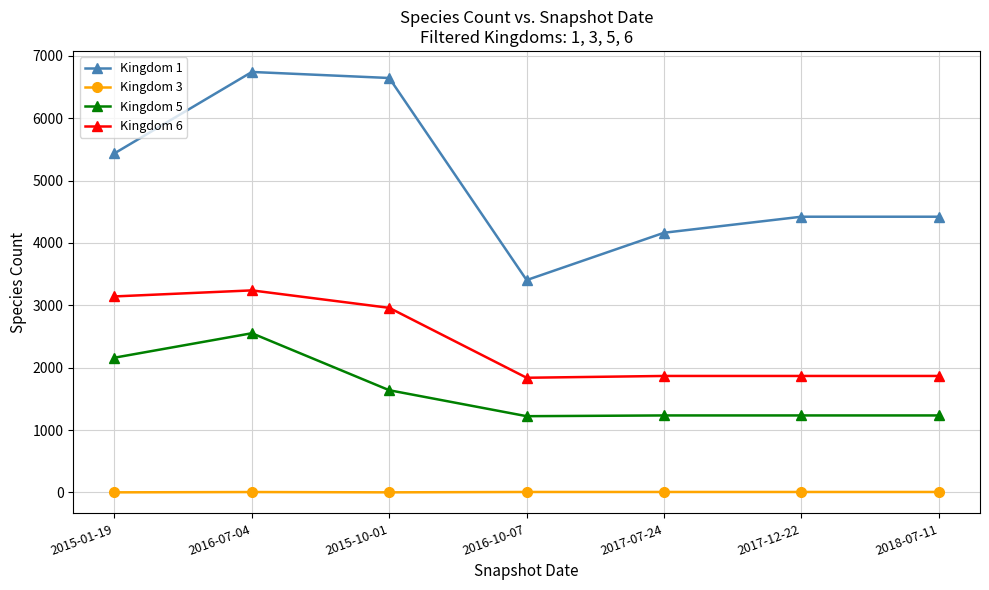

The Kingdom 3 series shows 6 at 2016-07-04. True or false?

True